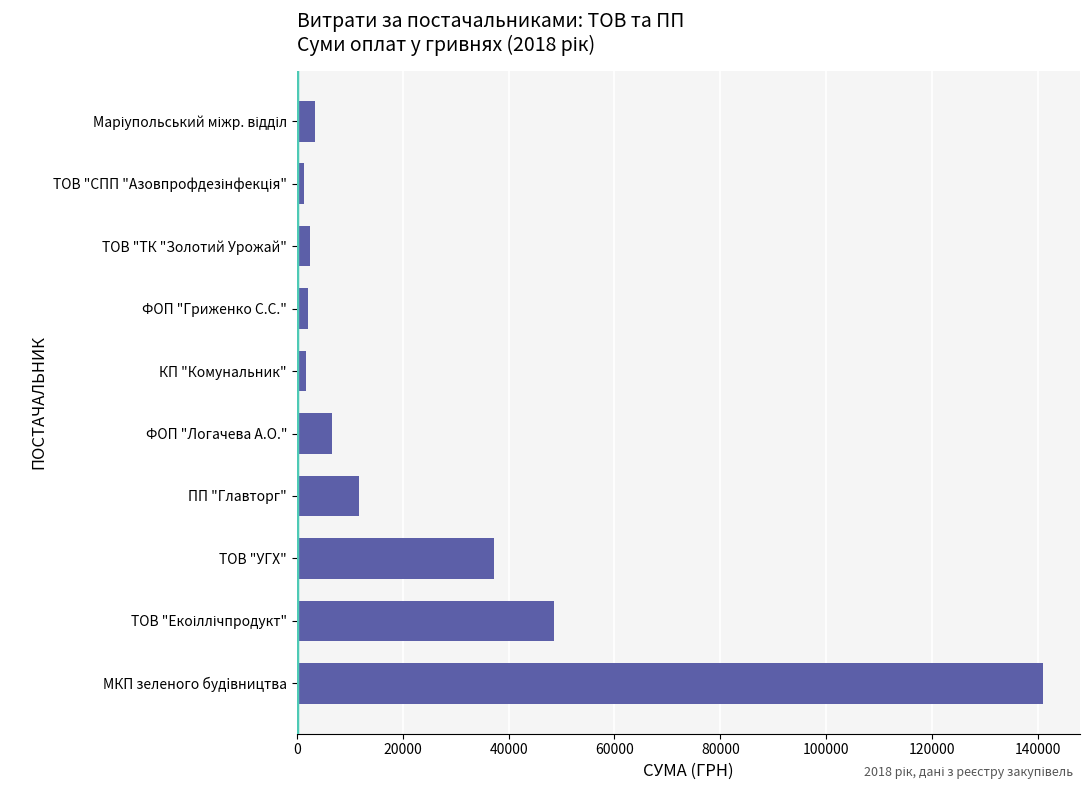

Which category has the highest value across all series?

МКП зеленого будiвництва